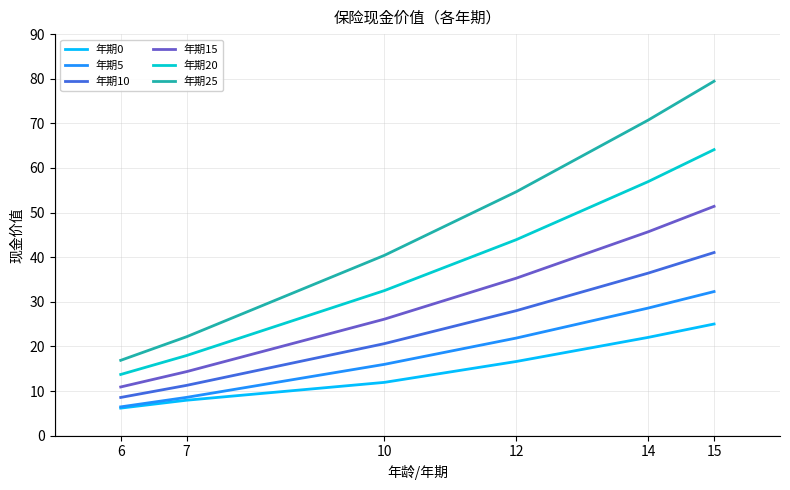

True or false: 年期15 and 年期0 cross at least once.

False